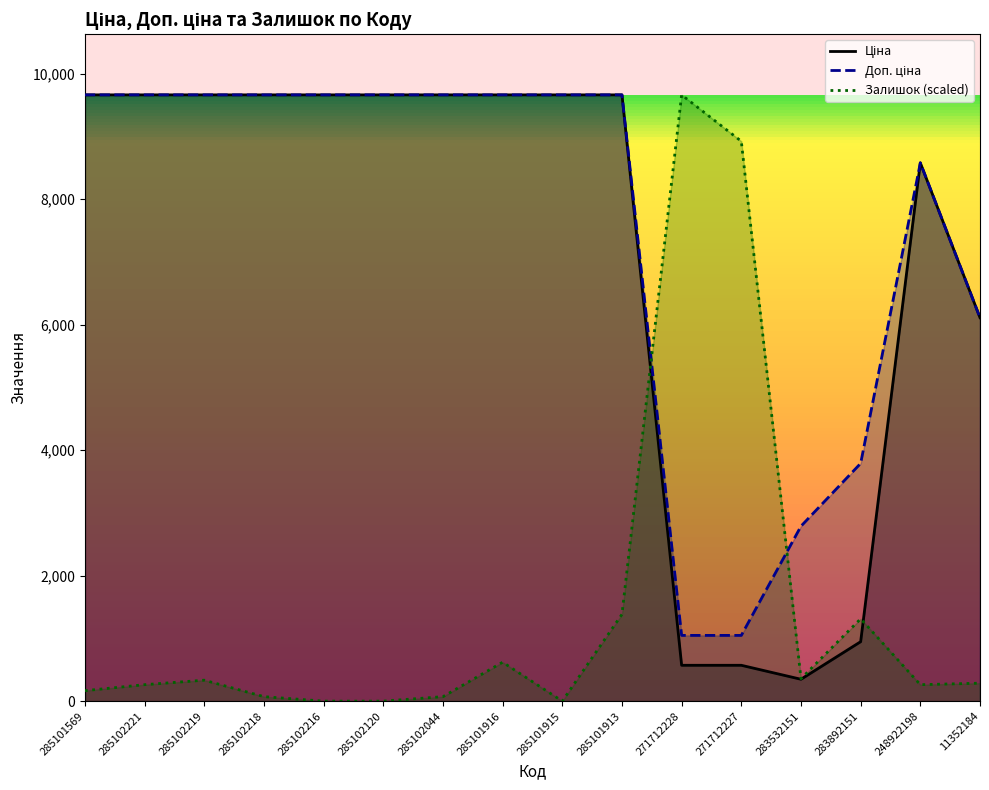

The Ціна series shows 10598.0 at 11352184. True or false?

False